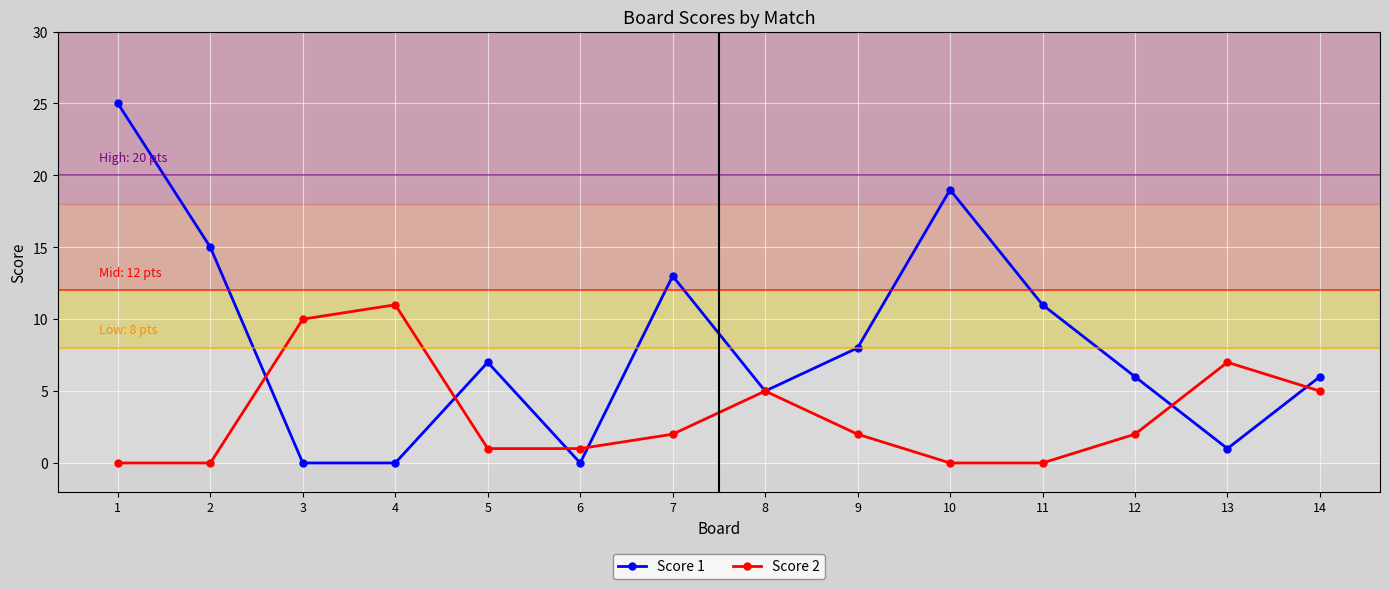

What is the sum of all Score 1 values?

116